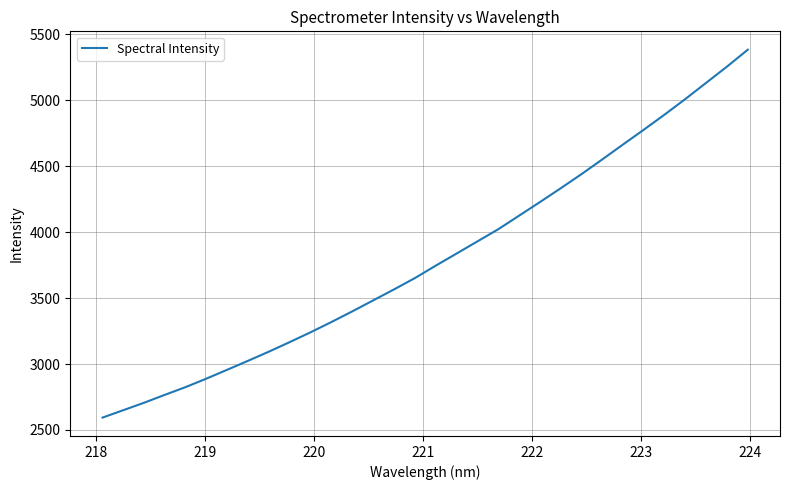

What is the difference between the maximum and minimum values?

2789.9